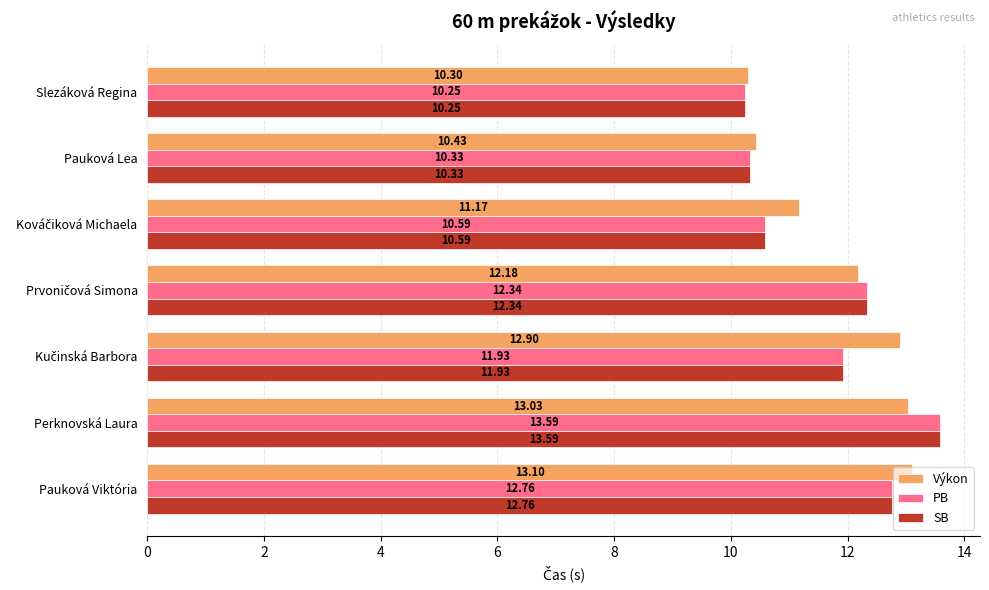

What is the difference between the maximum and minimum values in the Výkon series?

2.8